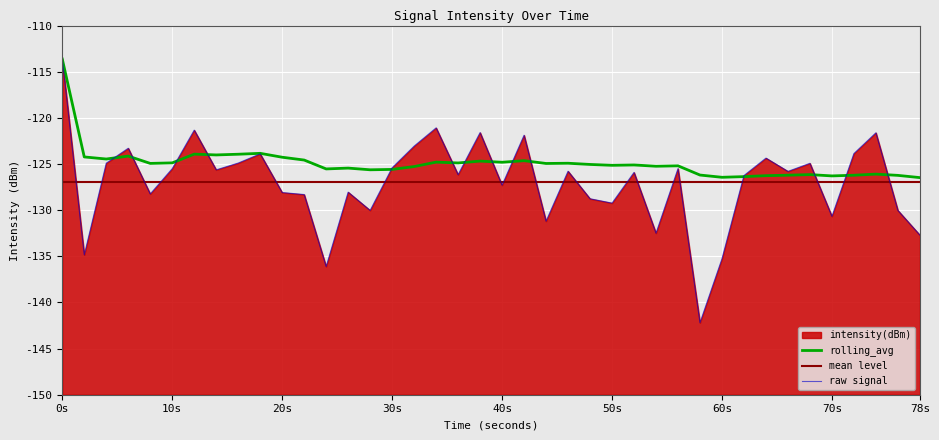

Is it true that intensity(dBm) equals -75.6 at 26?

False